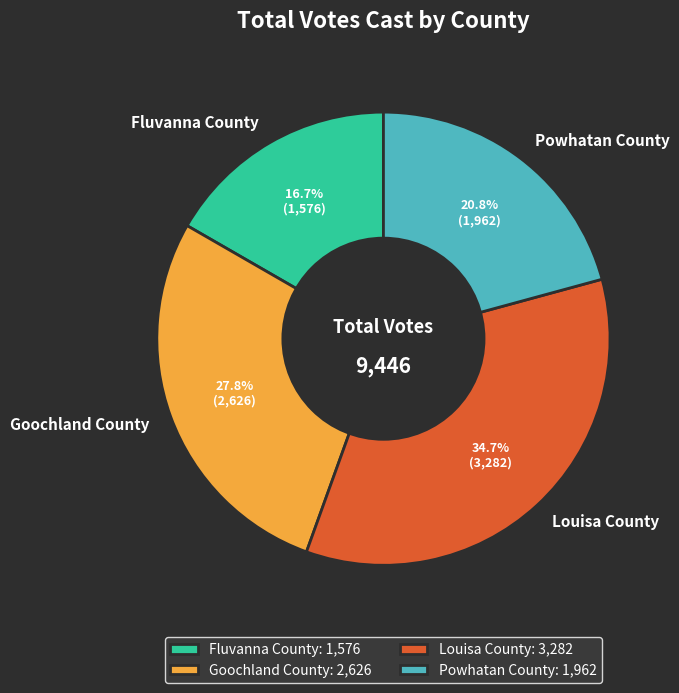

Which slice is the largest?

Louisa County